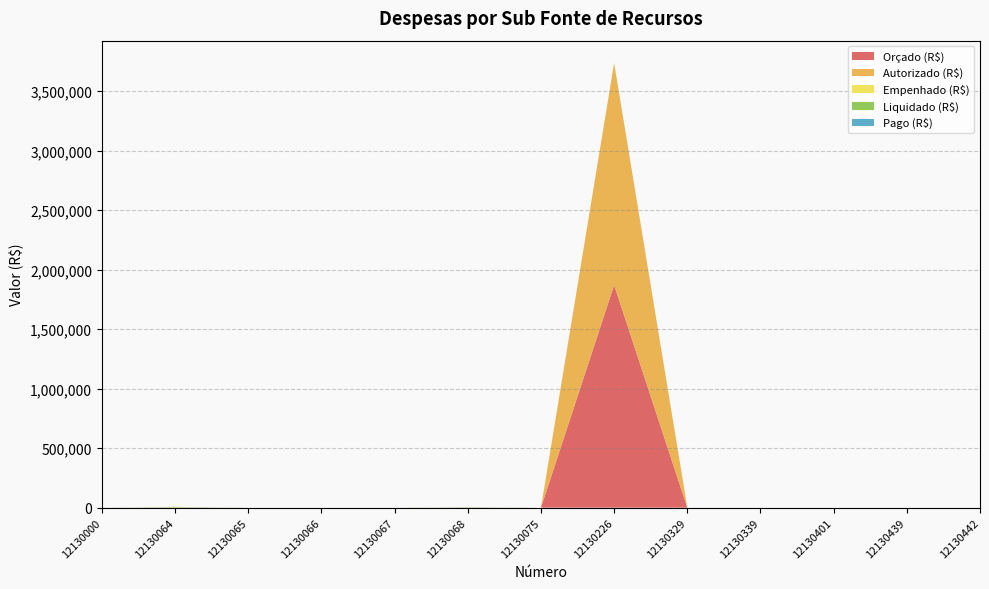

Reading left to right, list all the values displayed in this chart.

Orçado (R$): 0.0	0.0	0.0	0.0	0.0	0.0	0.0	1870399.0	0.0	0.0	0.0	0.0	0.0
Autorizado (R$): 0.0	2240.0	0.0	0.0	0.0	1477.0	0.0	1866682.0	0.0	0.0	0.0	0.0	0.0
Empenhado (R$): 0.0	1415.3	0.0	0.0	0.0	980.7	0.0	0.0	0.0	0.0	0.0	0.0	0.0
Liquidado (R$): 0.0	1415.3	0.0	0.0	0.0	980.7	0.0	0.0	0.0	0.0	0.0	0.0	0.0
Pago (R$): 0.0	1415.3	0.0	0.0	0.0	980.7	0.0	0.0	0.0	0.0	0.0	0.0	0.0